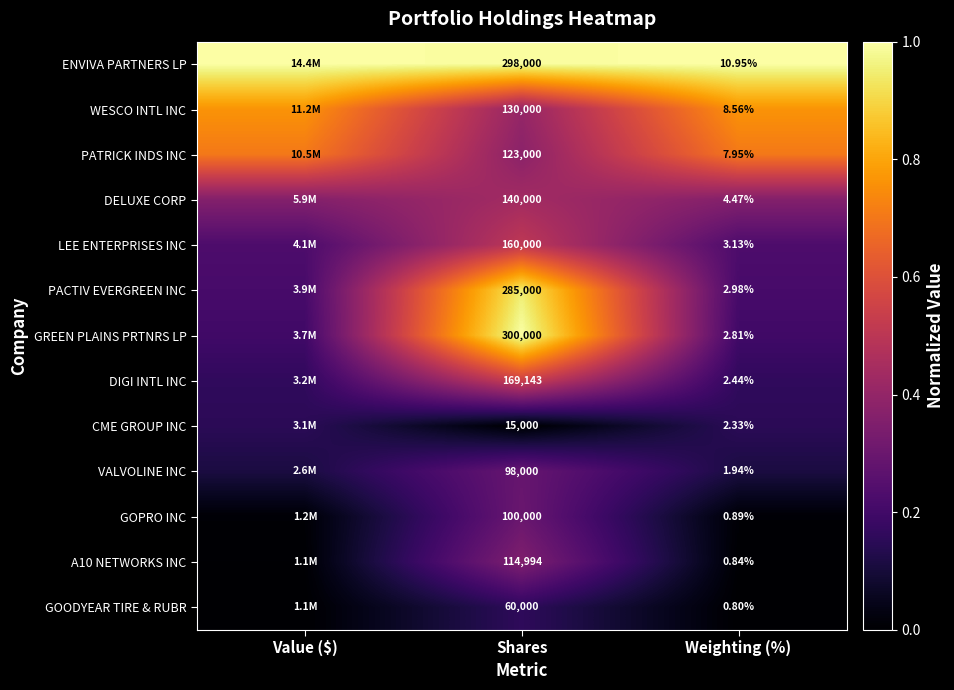

The LEE ENTERPRISES INC series shows 0.3 at Shares. True or false?

False